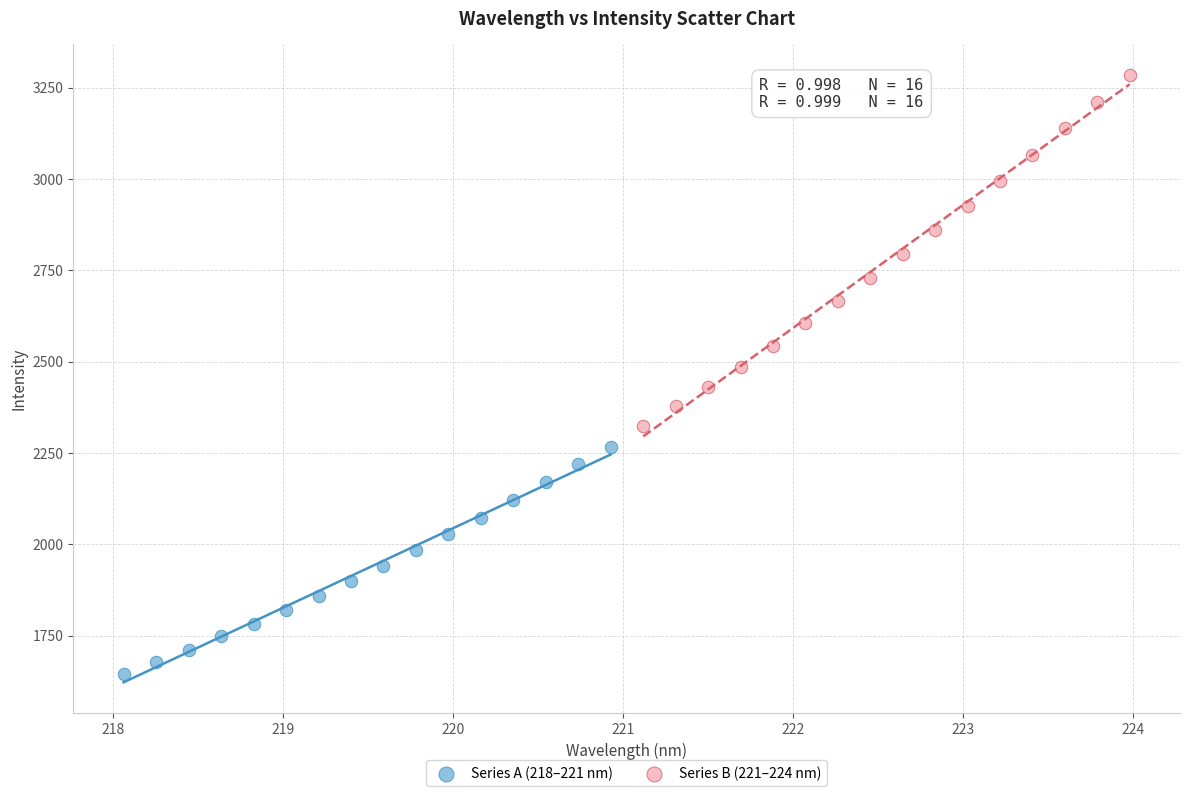

Which series contains the highest Y value?

Series B (221–224 nm)